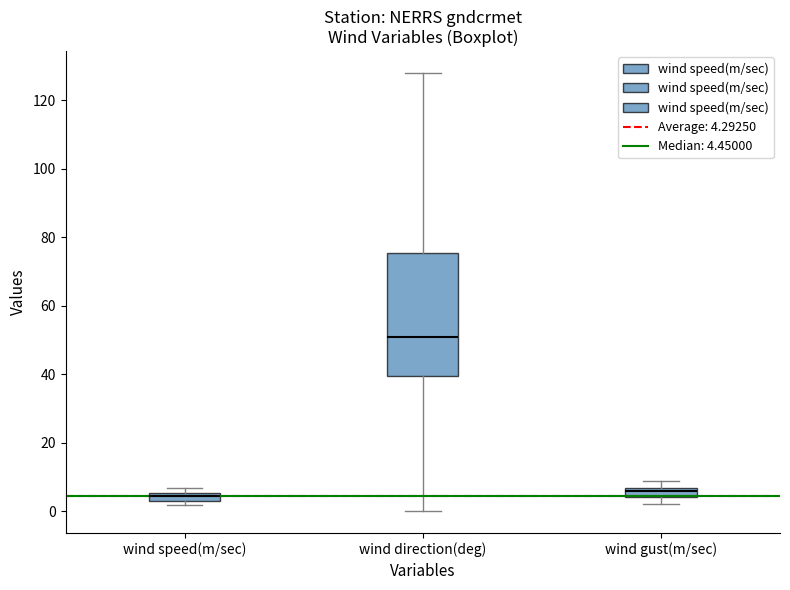

Which box has the highest median line?

wind direction(deg)